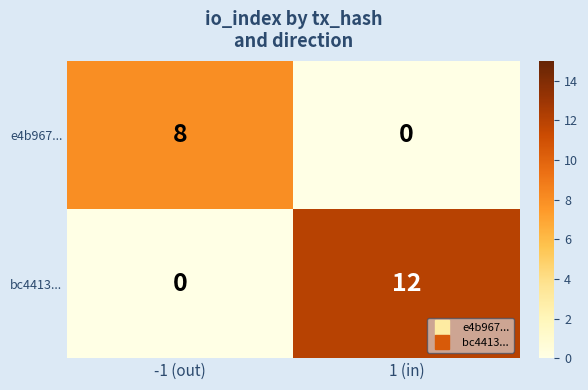

True or false: bc4413... has a value of -7 at -1 (out).

False